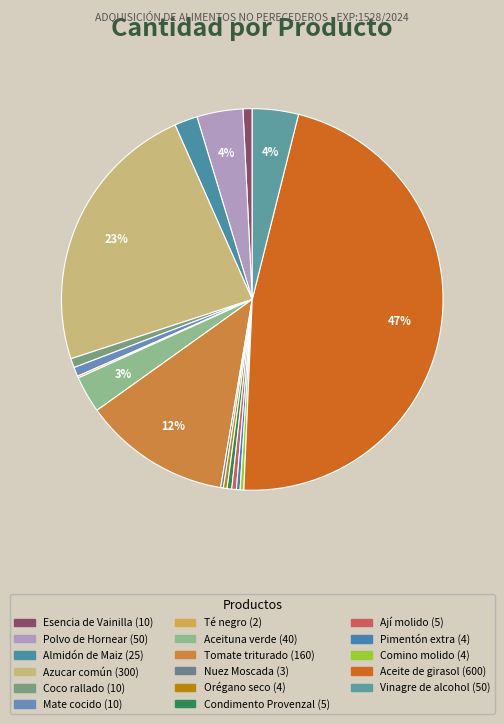

What is the change in value from Polvo de Hornear to Aceituna verde?

-10